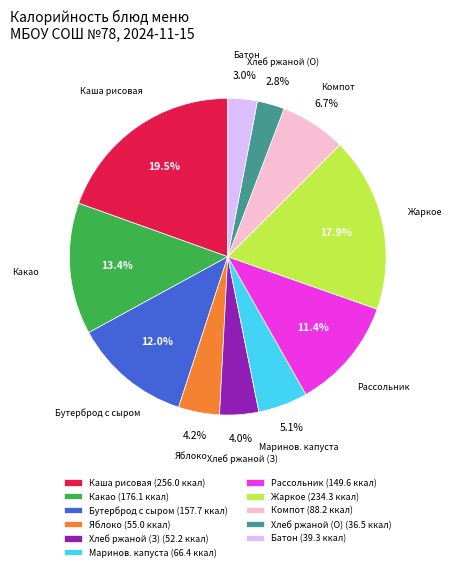

Does any single category account for the majority?

No